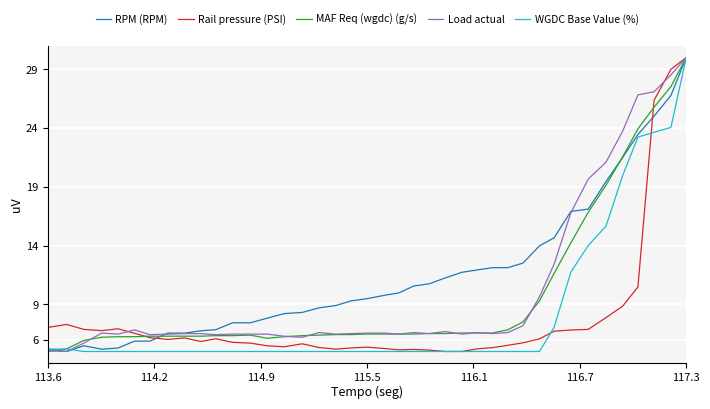

What is the lowest value of the RPM (RPM) series?

5.0